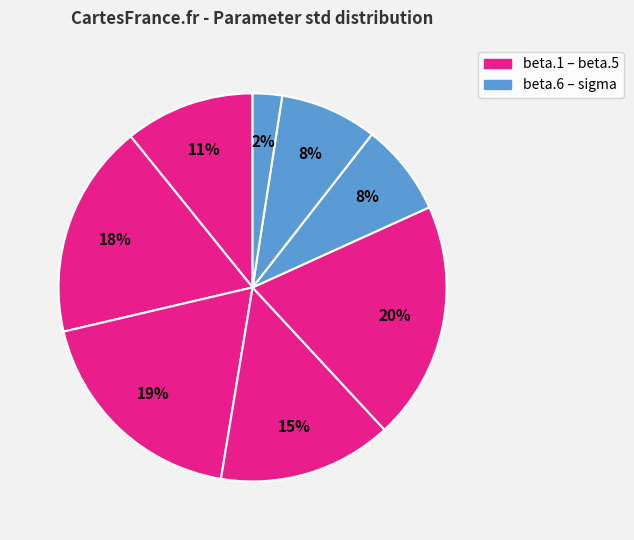

Count the number of slices in the pie.

8